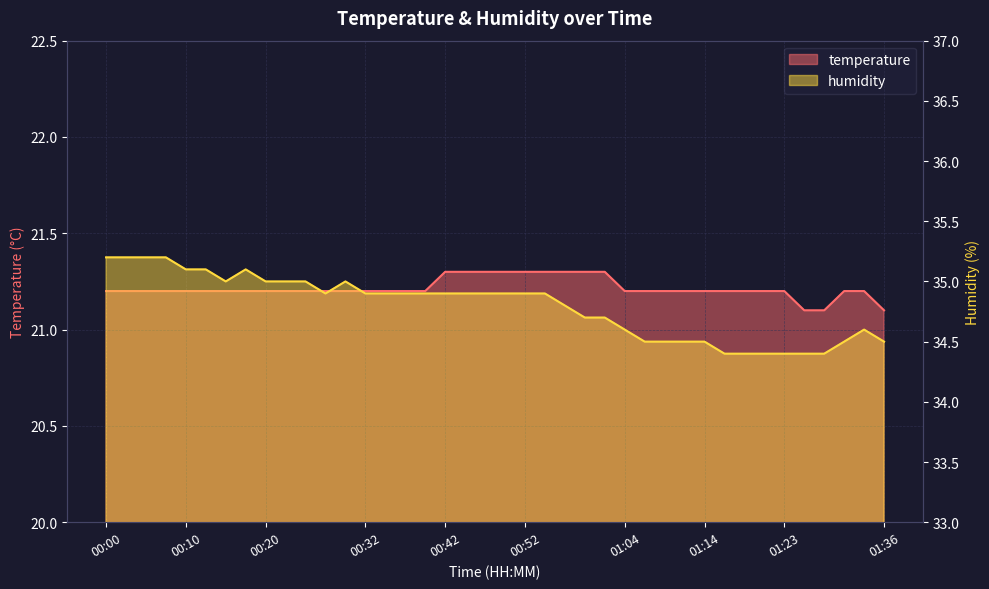

What is the average value of the temperature series?

21.2